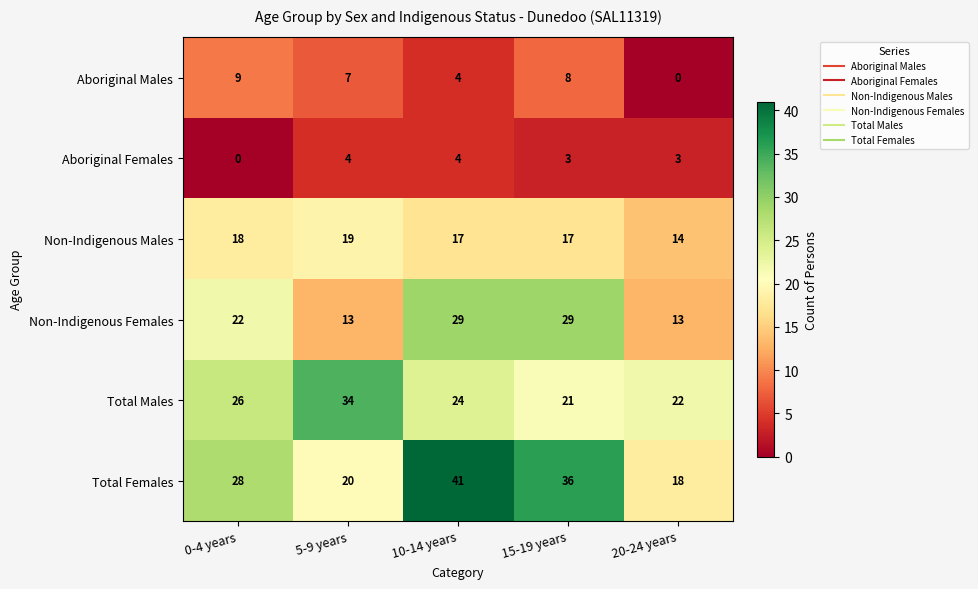

What is the greatest value displayed?

41